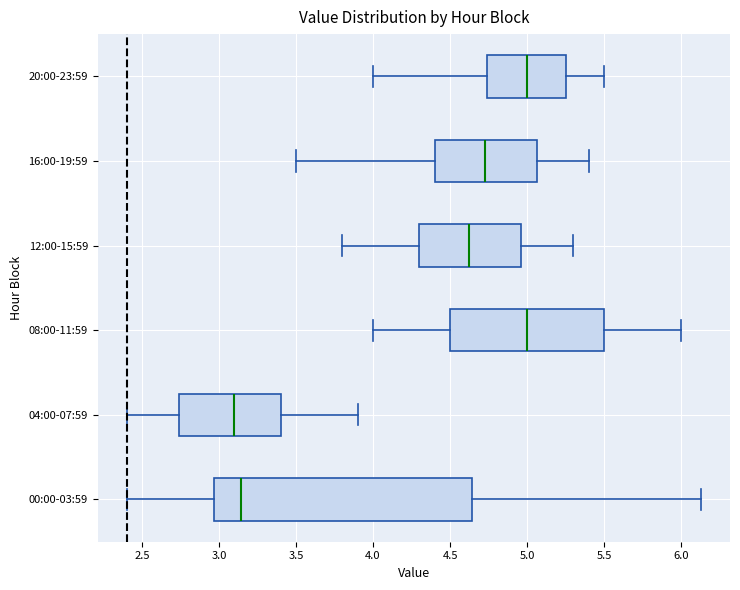

Where does the left whisker of the box for 08:00-11:59 end on the x-axis? The values are not printed on the chart, so give them approximately, as read against the axis.

4.00